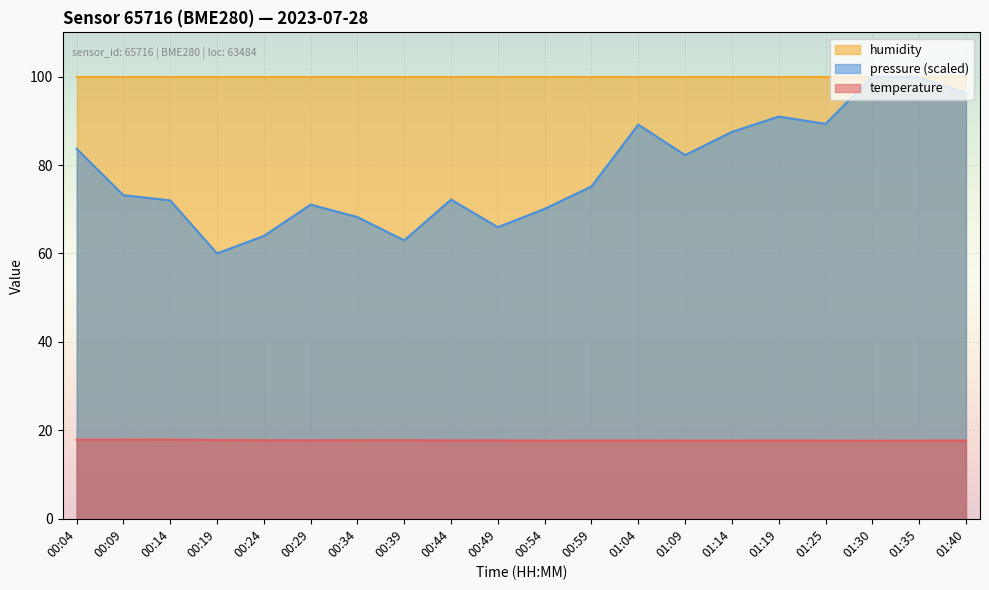

What is the difference between the second highest and second lowest values in the pressure_norm series?

36.8